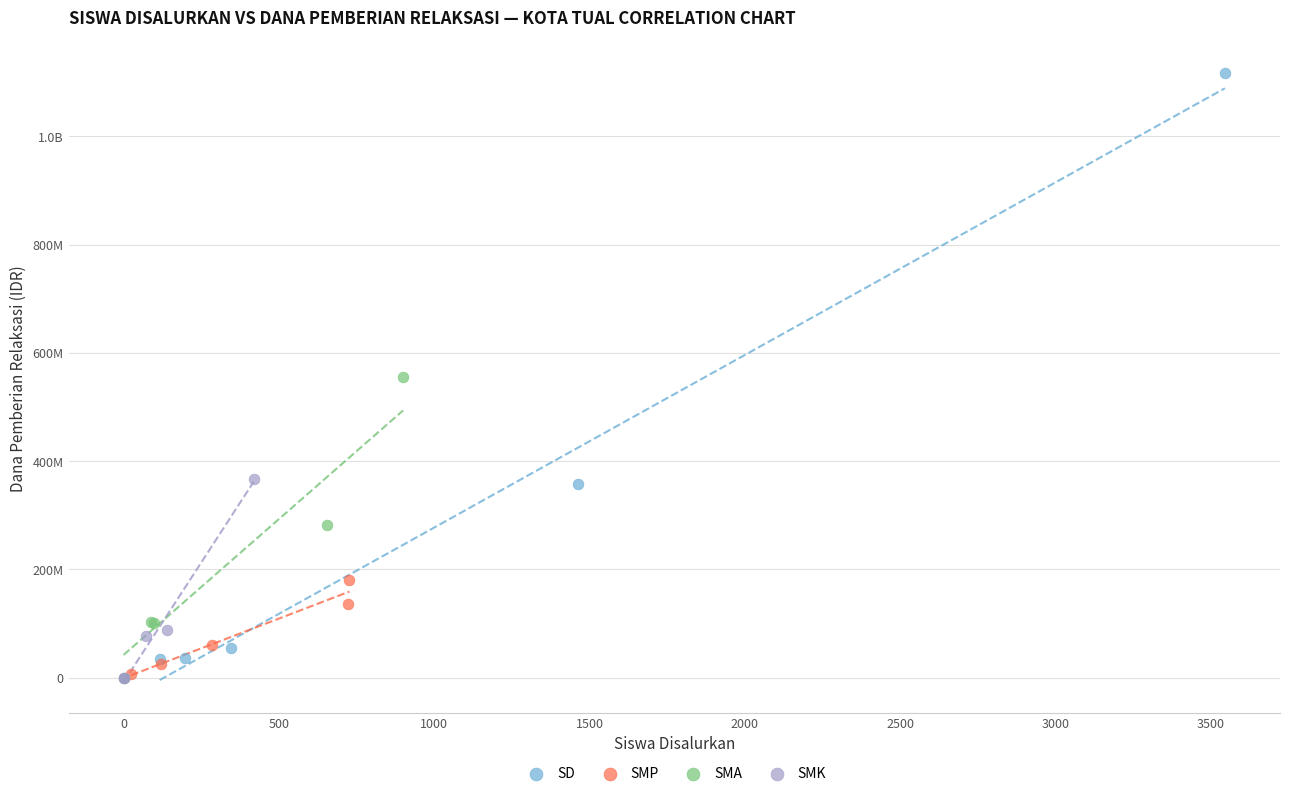

What are all the series names shown in the legend?

SD, SMP, SMA, SMK